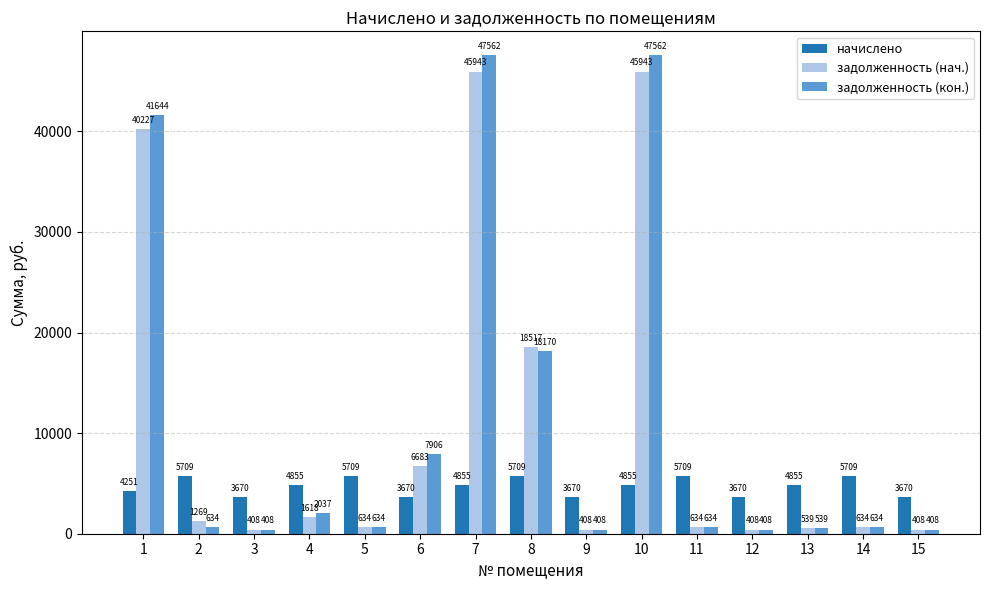

What is the sum of all задолженность (нач.) values?

164273.8